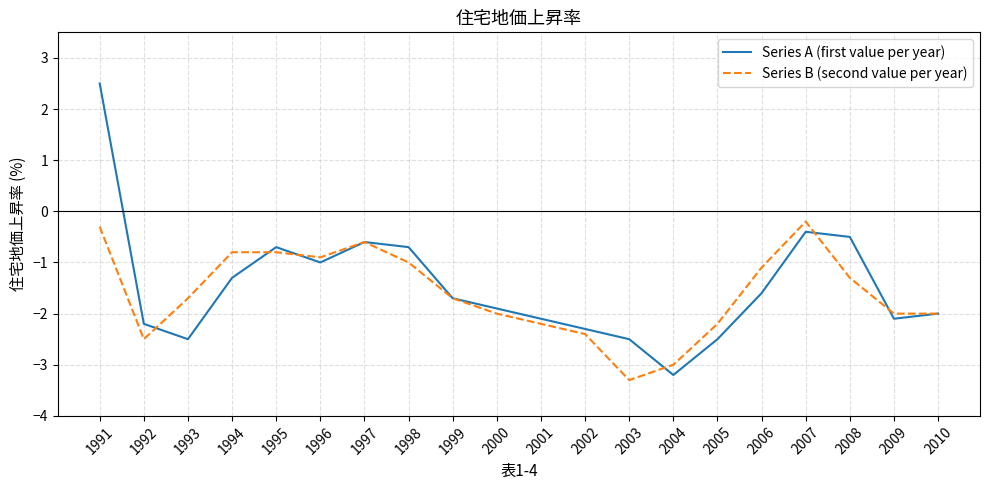

What is the difference between the second highest and second lowest values in the Series B (second value per year) series?

2.7